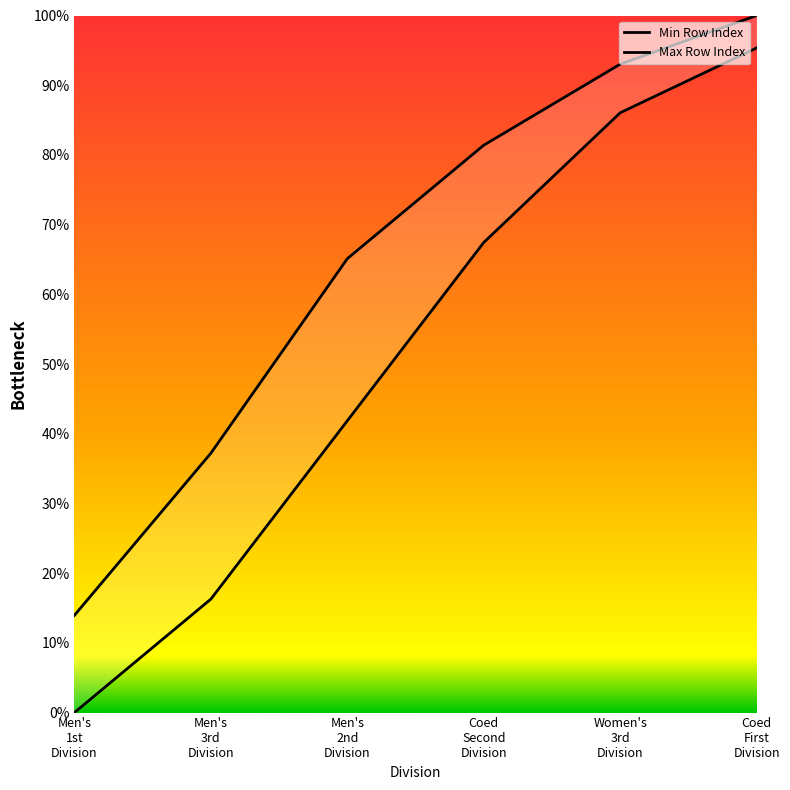

Rank the categories by Min Row Index value from highest to lowest.

Coed
First
Division, Women's
3rd
Division, Coed
Second
Division, Men's
2nd
Division, Men's
3rd
Division, Men's
1st
Division